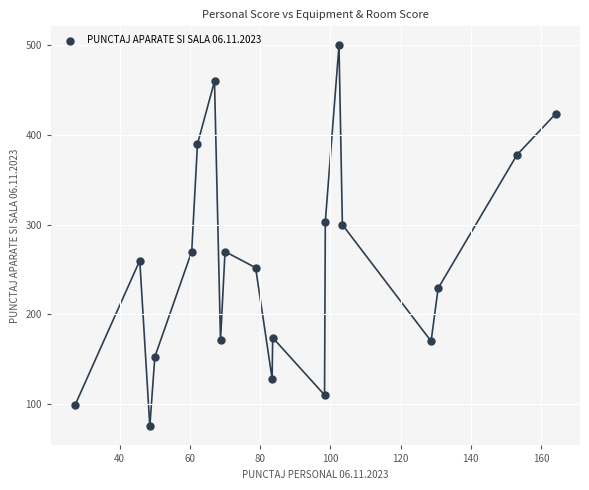

What is the range of X values (max minus min)?

137.0